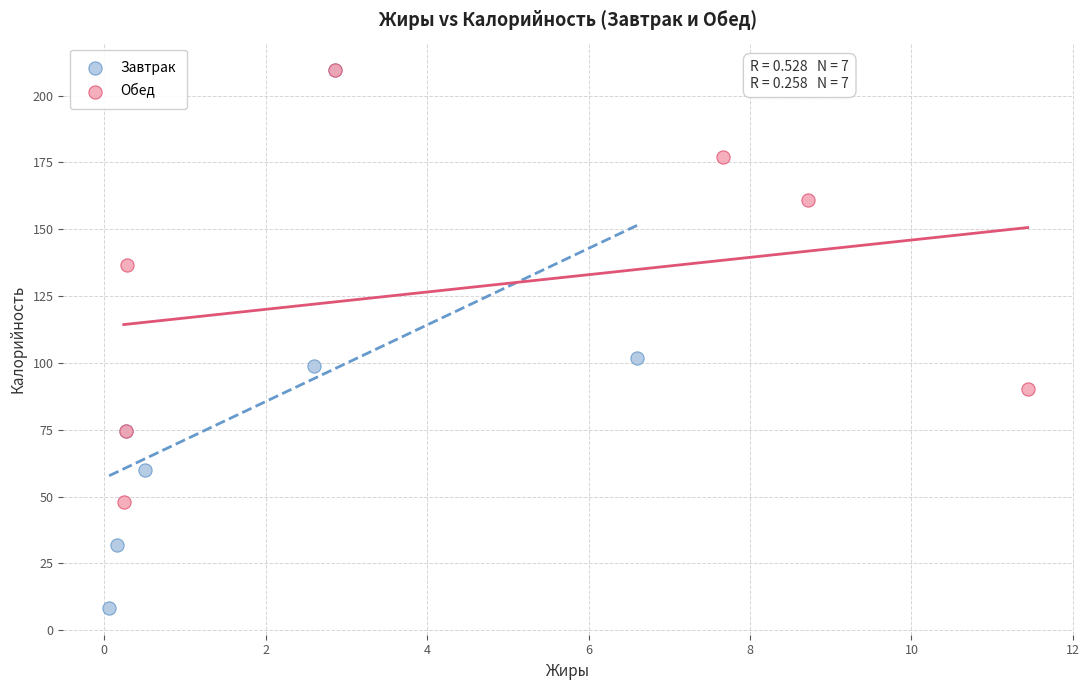

Which series has the widest spread of Y values?

Завтрак